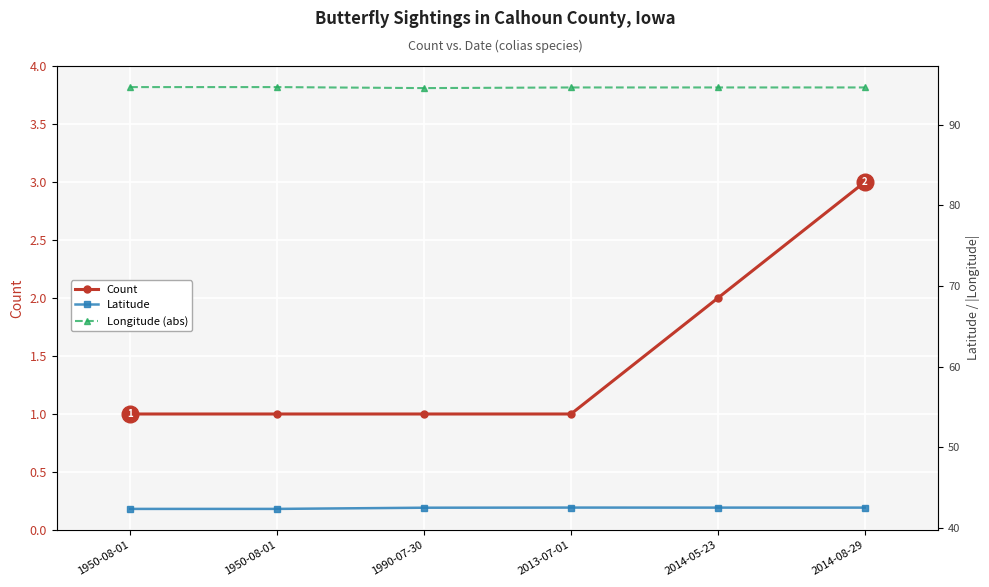

What is the spread (max minus min) of values at 1950-08-01?

93.6